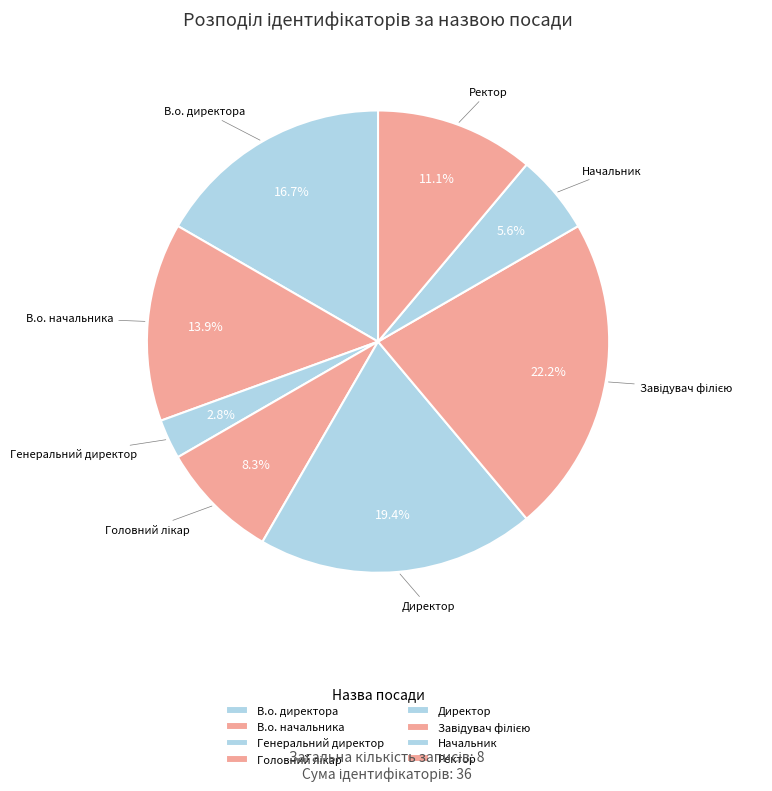

How many segments does this pie chart have?

8